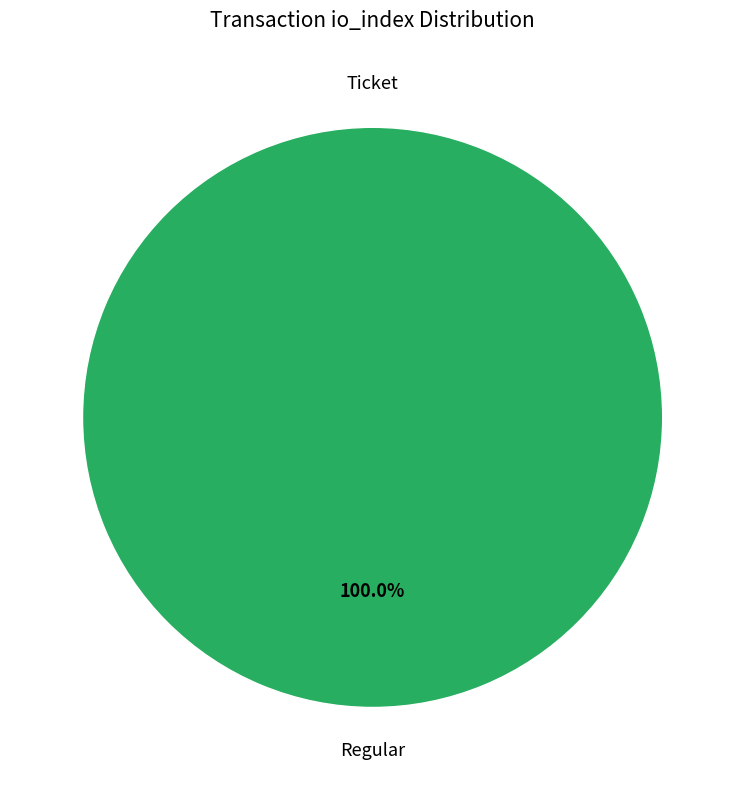

What is the smallest slice in the pie chart?

Ticket